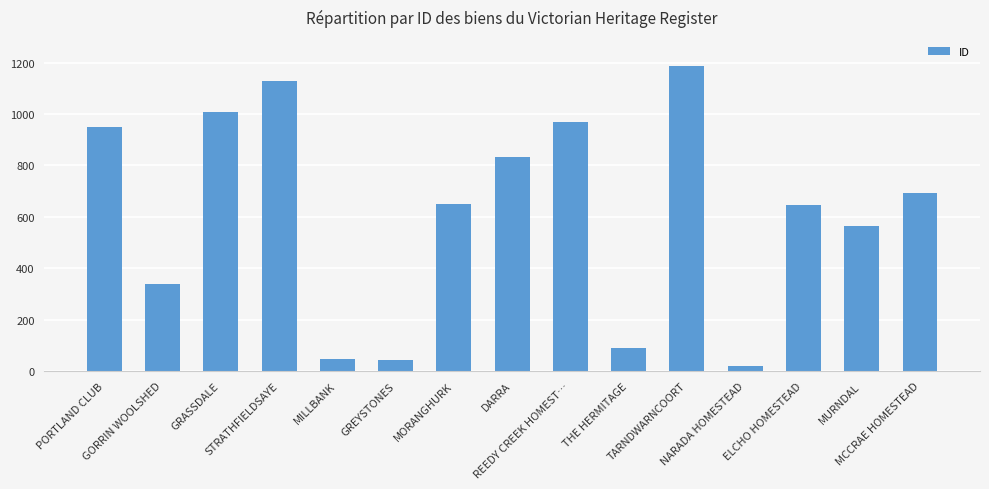

What is the value of the 3rd bar from the left?

1009